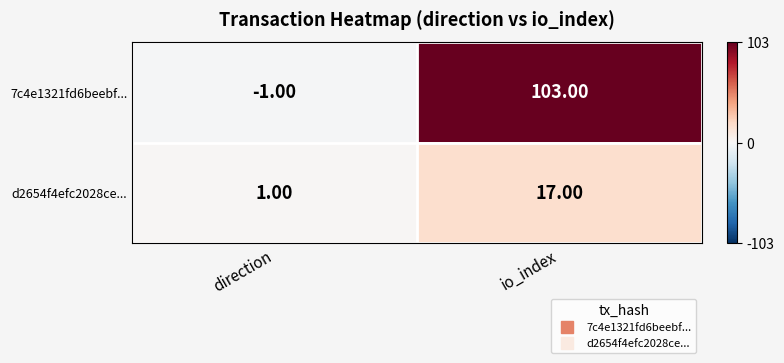

Between direction and io_index, which series saw the biggest shift?

7c4e1321fd6beebf...